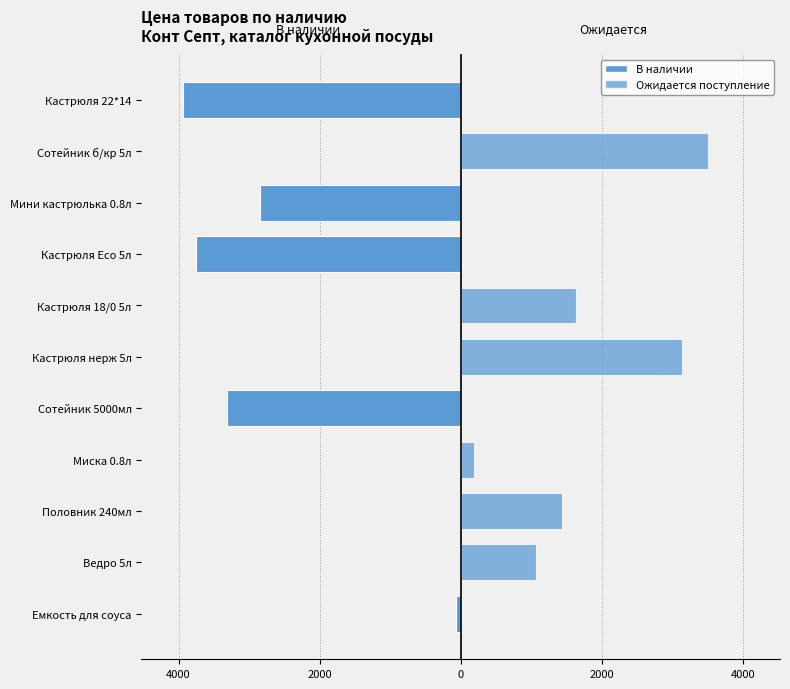

Rank the series at Кастрюля 22*14 from highest to lowest value.

Ожидается поступление, В наличии